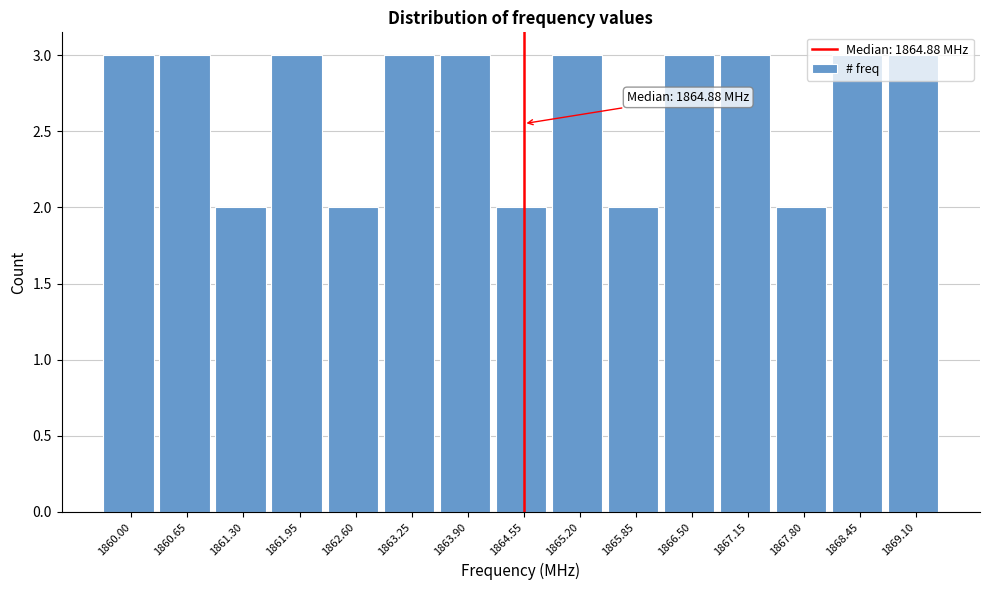

Is it true that the value at 1860.65 is 2?

False